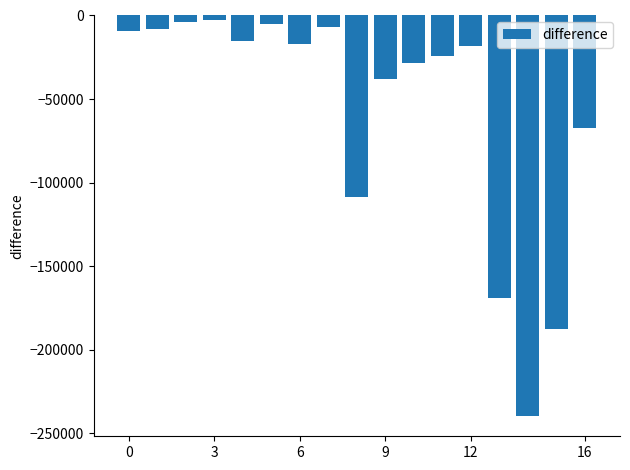

What is the sum of all values?

-948655